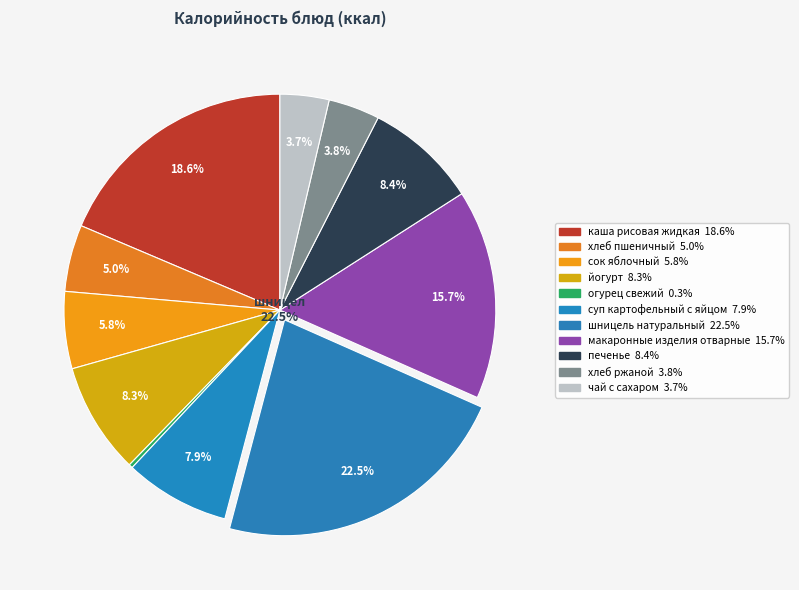

Is the sum of суп картофельный с яйцом and хлеб пшеничный greater than half?

No